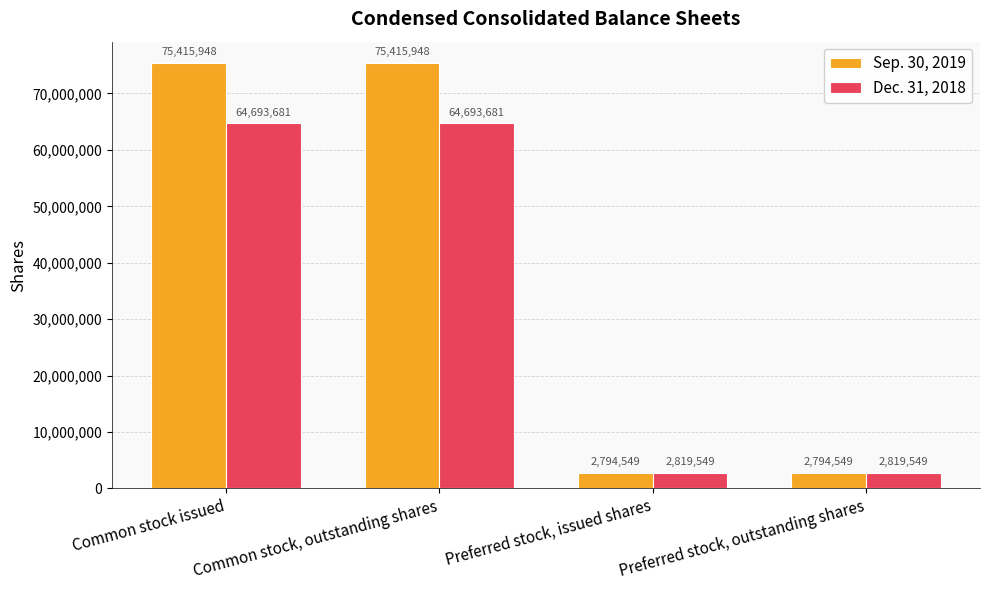

How many series are shown in this chart?

2